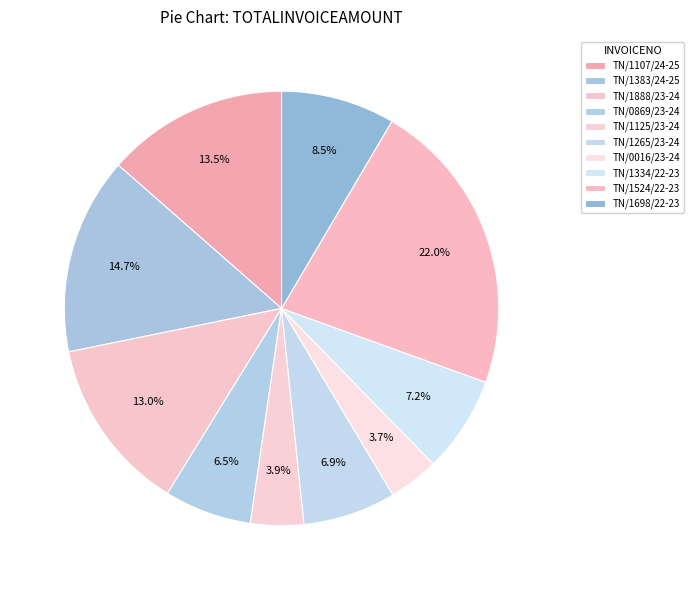

How many segments does this pie chart have?

10